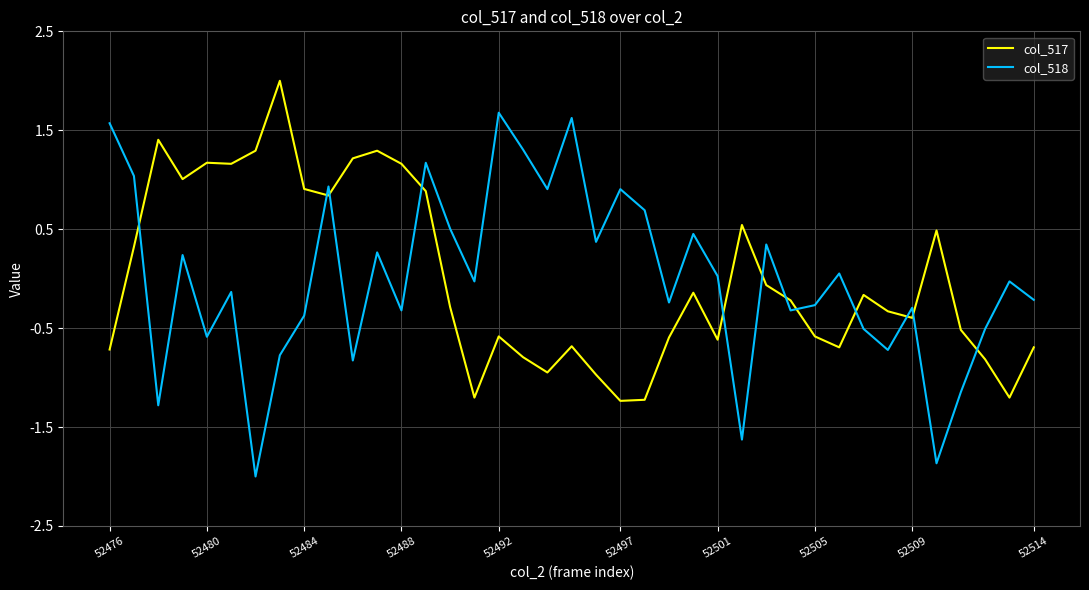

Rank the series by their maximum value, from highest to lowest.

col_517, col_518